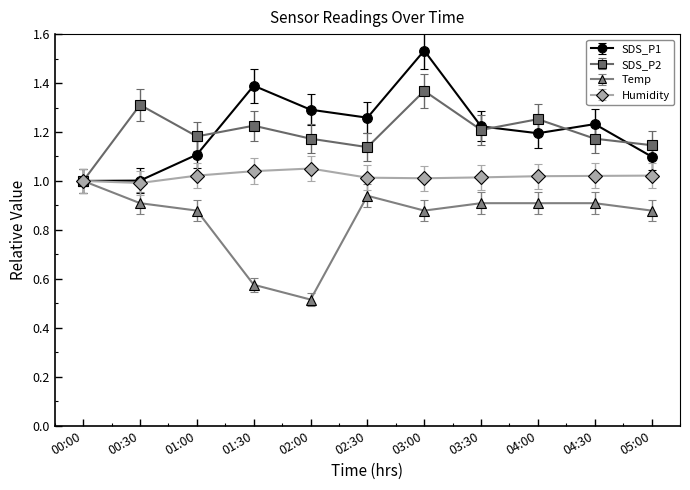

What is the difference between the maximum and minimum values in the Temp series?

0.5